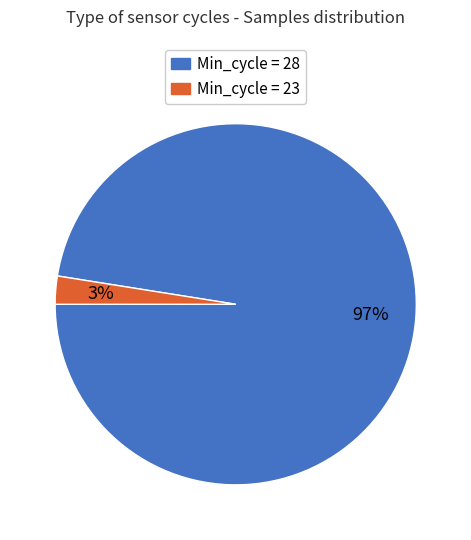

Is there a majority slice in this chart?

Yes